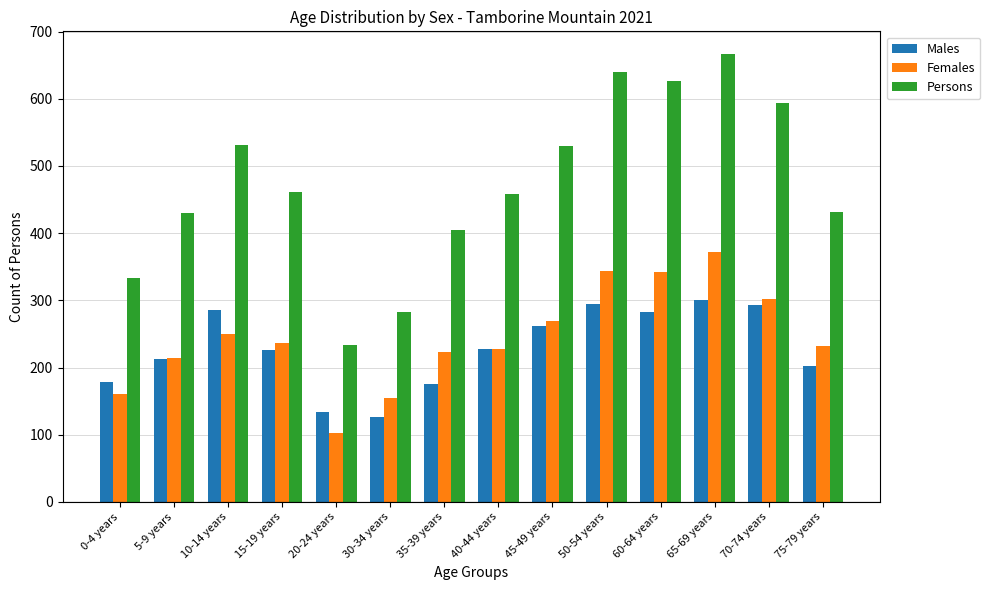

What is the label of the 2nd bar from the left?

5-9 years